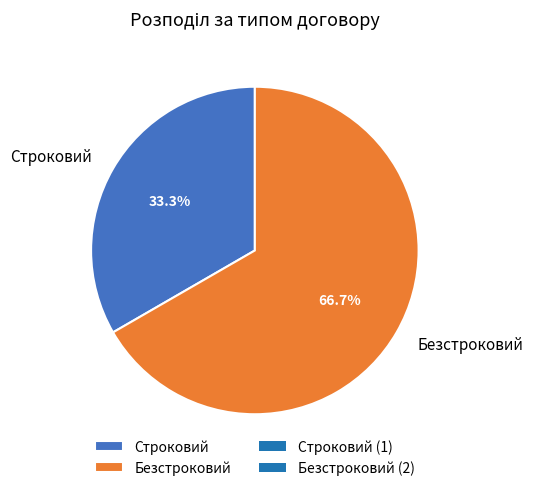

Do Строковий and Безстроковий together represent more than half of the pie?

Yes